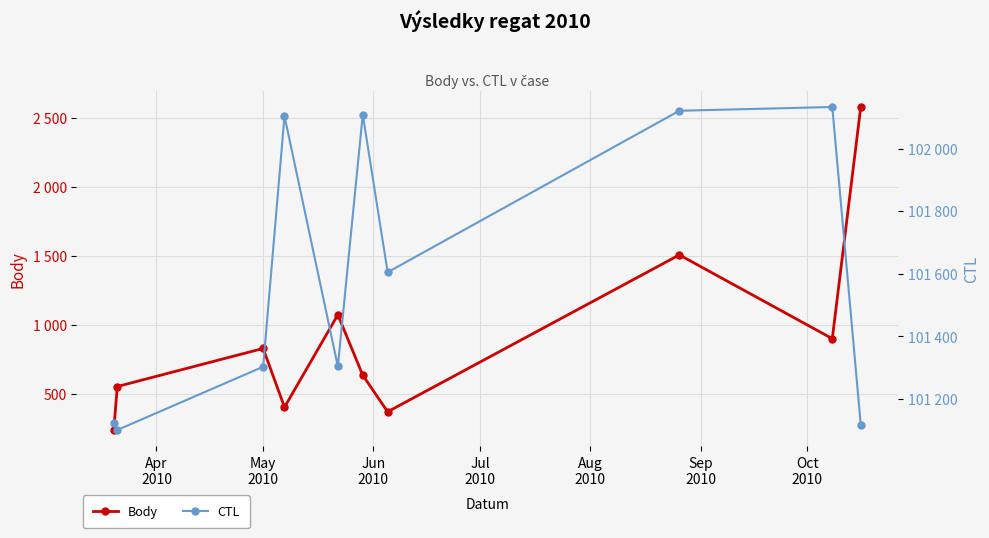

The CTL series shows 66001 at 8. True or false?

False